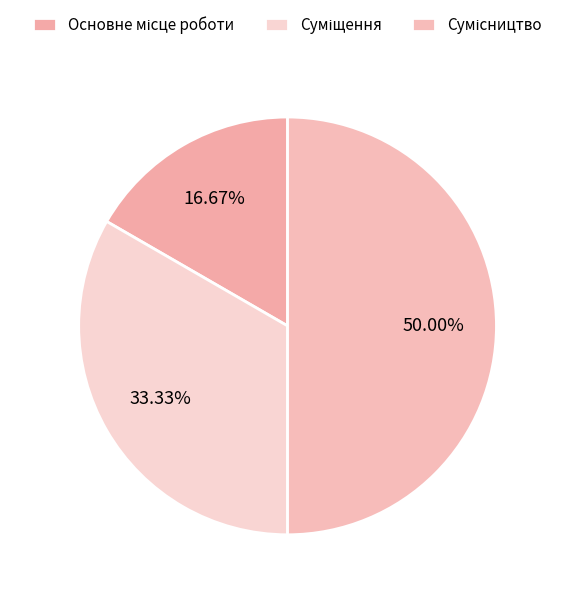

Does any single category account for the majority?

No